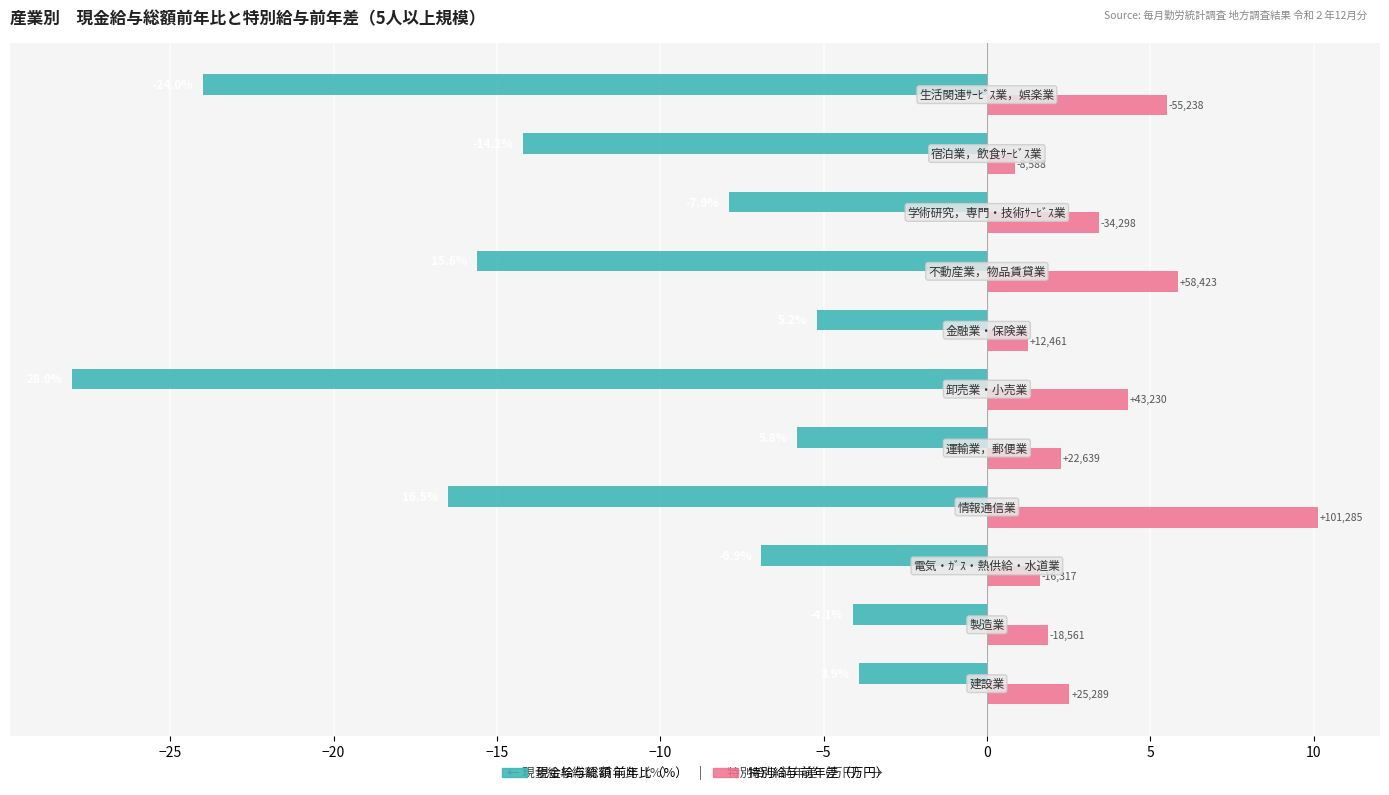

What are all the series names shown in the legend?

現金給与総額 前年比（%）, 特別給与 前年差（万円）